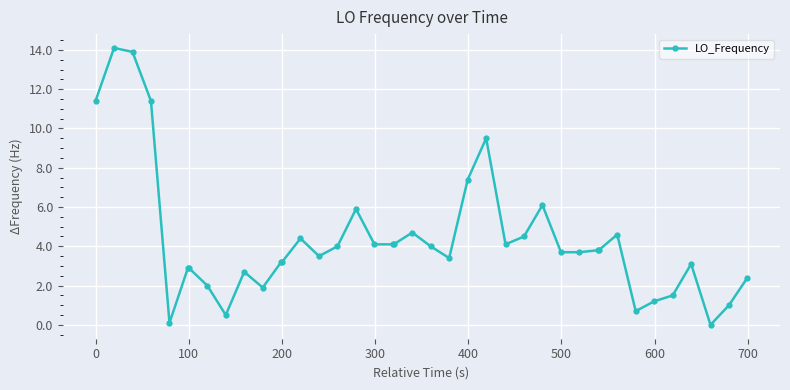

What is the average value?

4.3